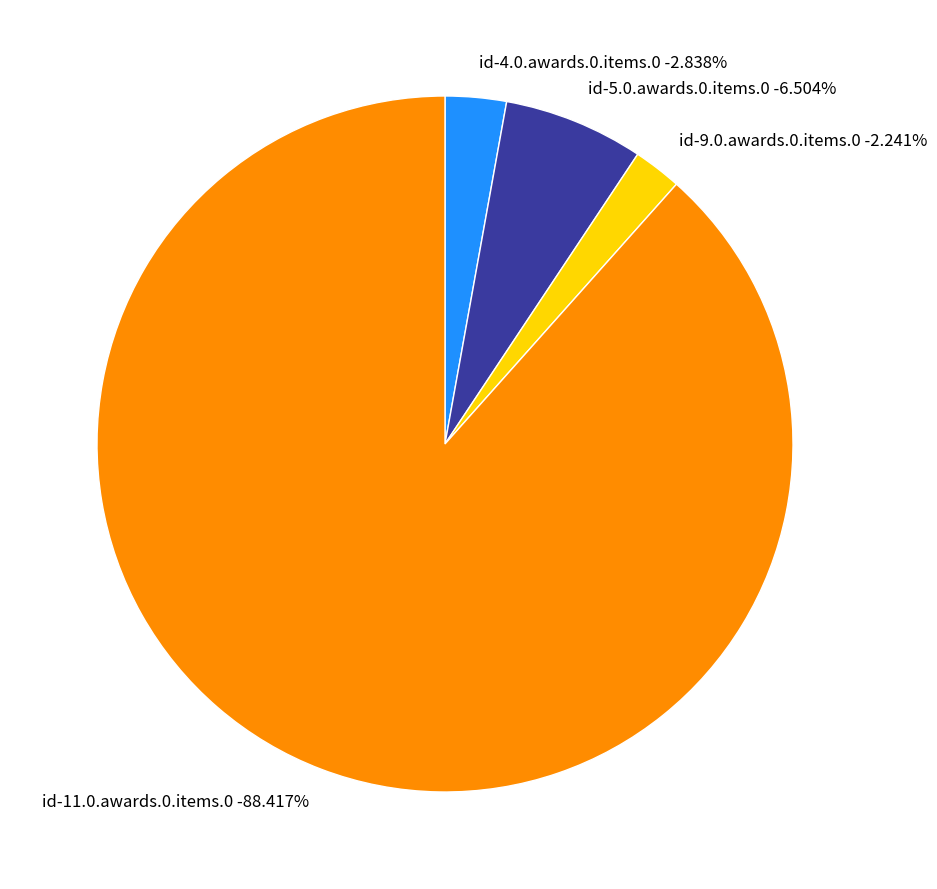

Is it true that id-5.0.awards.0.items.0 is 1% of the pie?

False